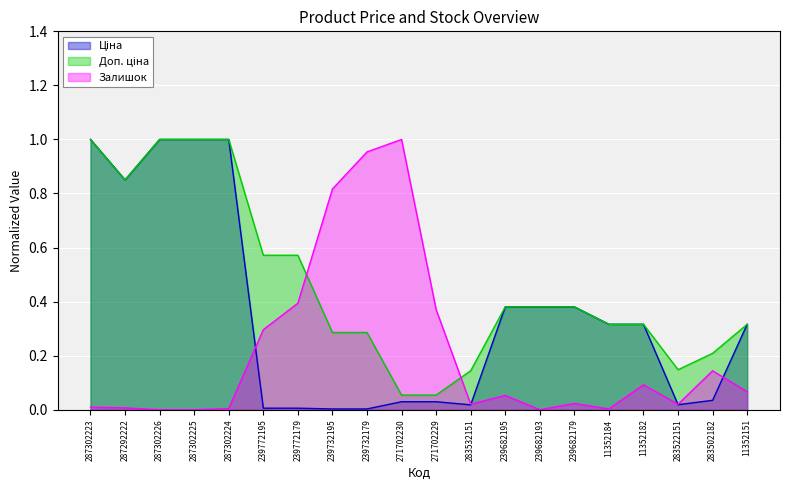

Is it true that Ціна equals 0.3 at 11352151?

True